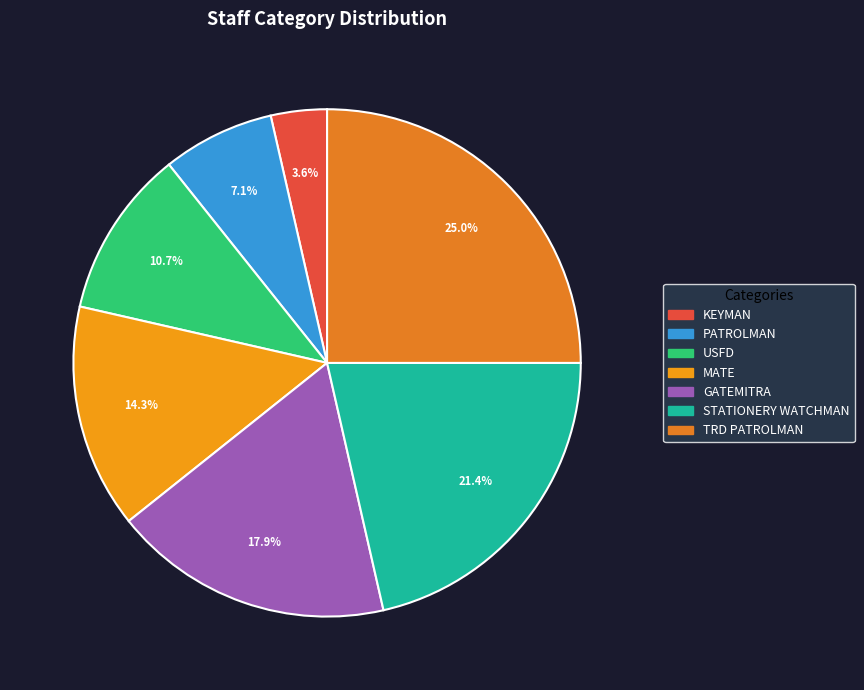

What is the largest slice in the pie chart?

TRD PATROLMAN